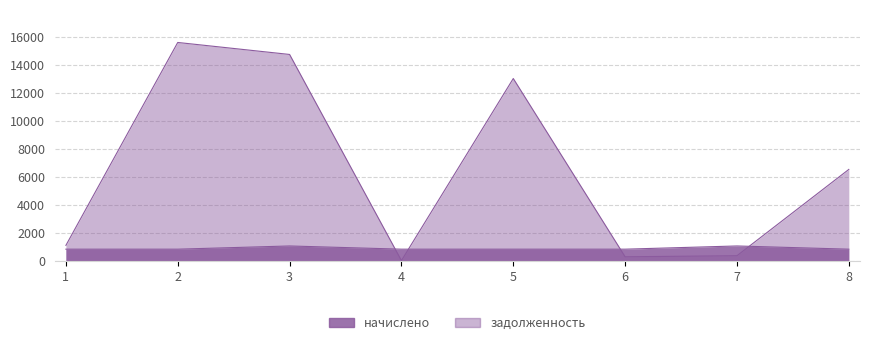

What is the total value across all series at 8?

7333.5